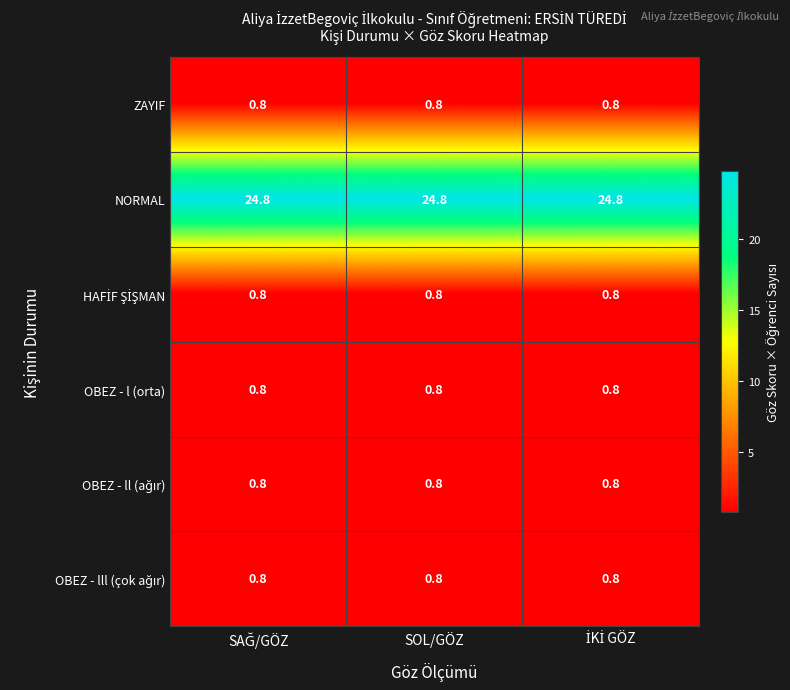

Which series has the largest total across all categories?

NORMAL